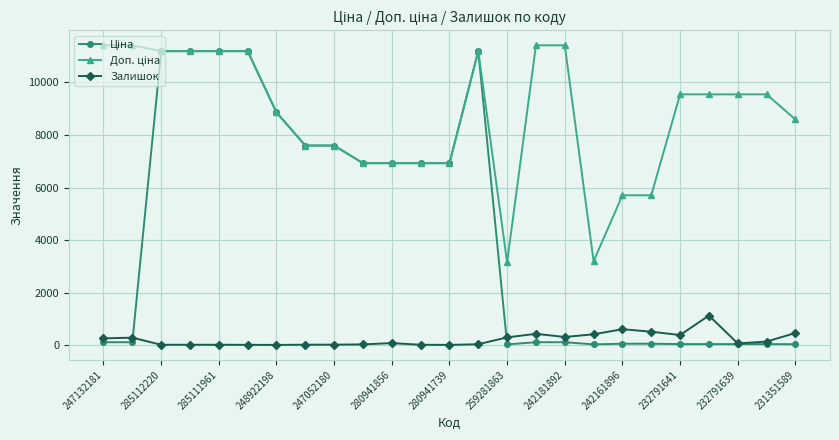

How many series are shown in this chart?

3